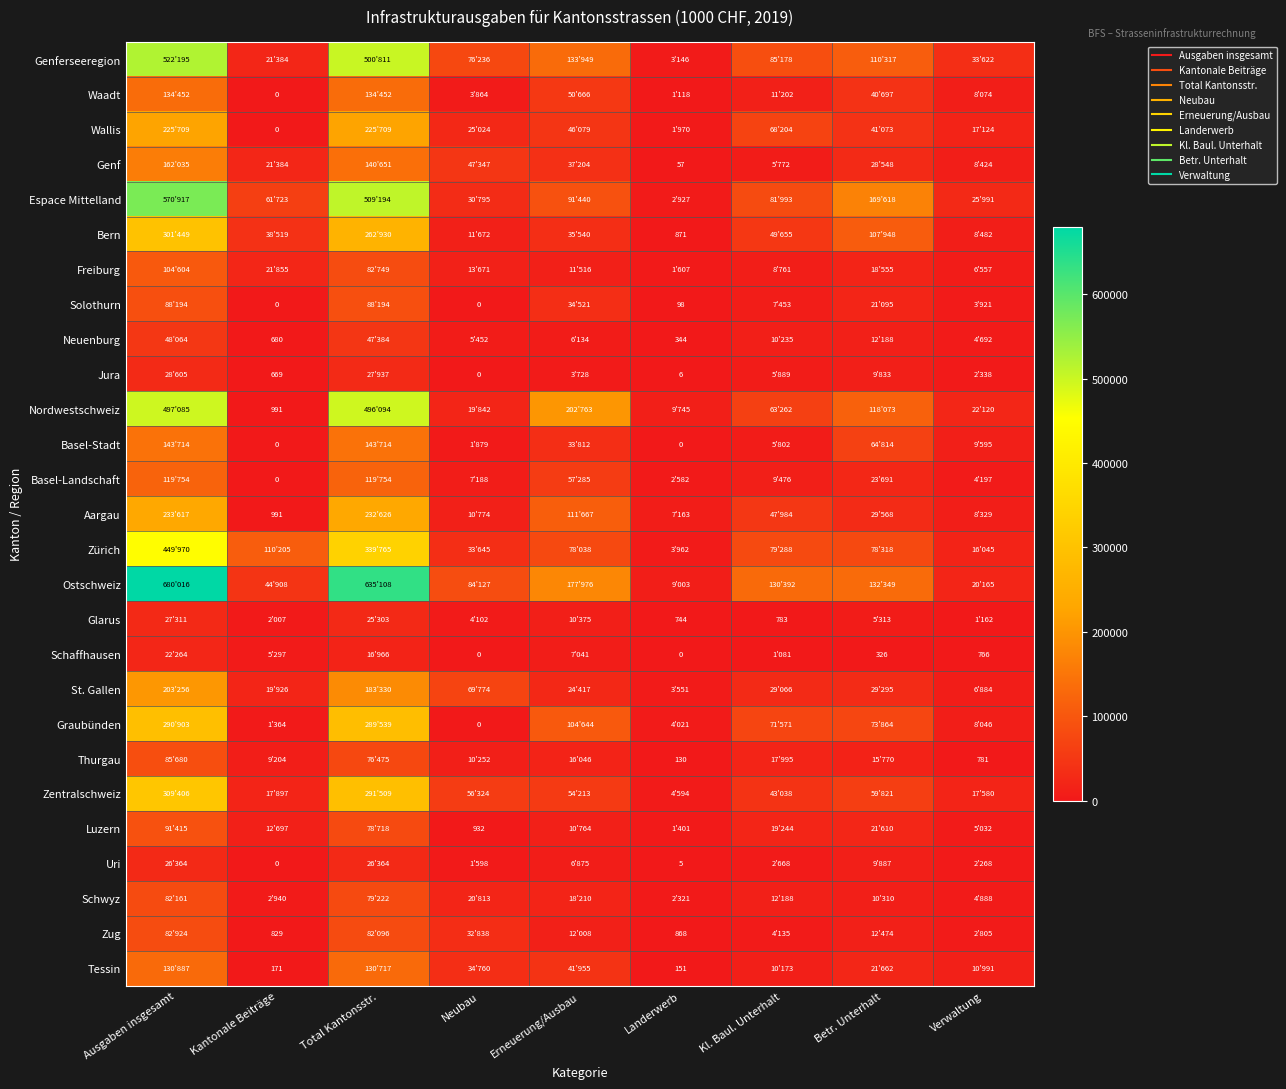

Rank the series at Erneuerung/Ausbau from highest to lowest value.

Nordwestschweiz, Ostschweiz, Genferseeregion, Aargau, Graubünden, Espace Mittelland, Zürich, Basel-Landschaft, Zentralschweiz, Waadt, Wallis, Tessin, Genf, Bern, Solothurn, Basel-Stadt, St. Gallen, Schwyz, Thurgau, Zug, Freiburg, Luzern, Glarus, Schaffhausen, Uri, Neuenburg, Jura